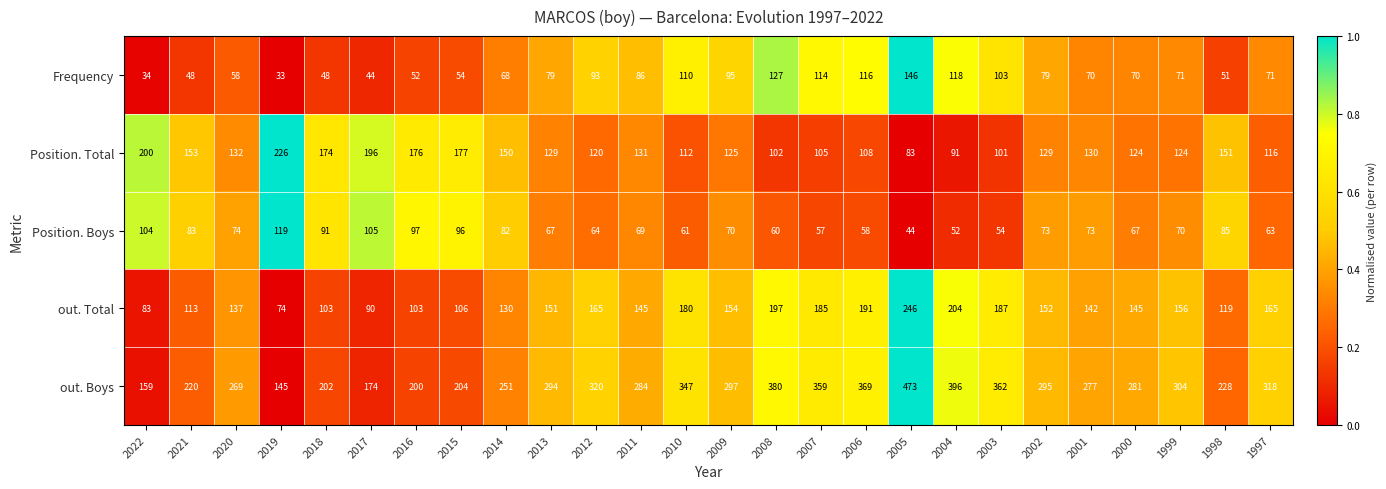

Between 2010 and 1999, which series saw the biggest shift?

out. Boys